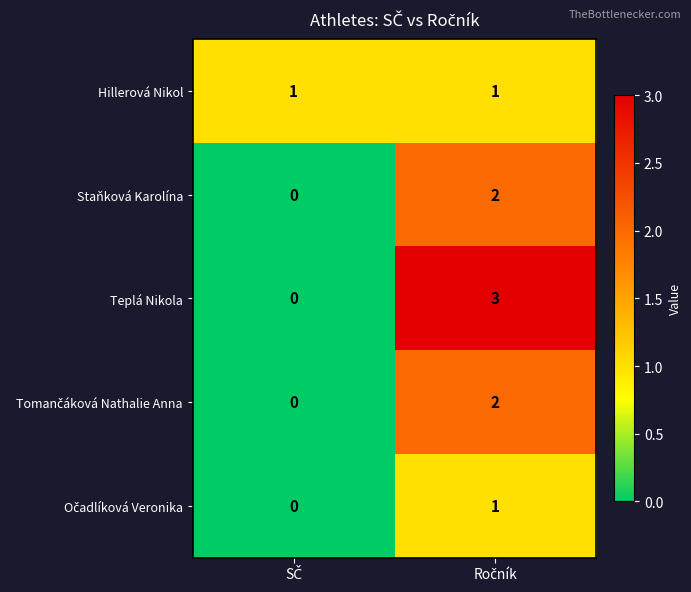

Which series has the largest total across all categories?

Teplá Nikola